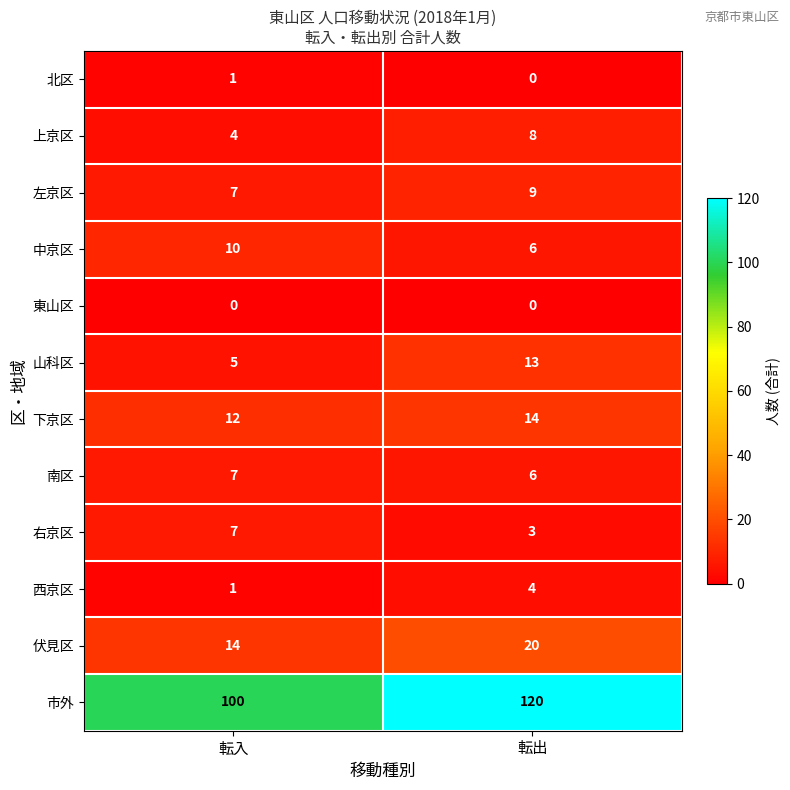

What is the sum of the 右京区 values at 転入 and 転出?

10